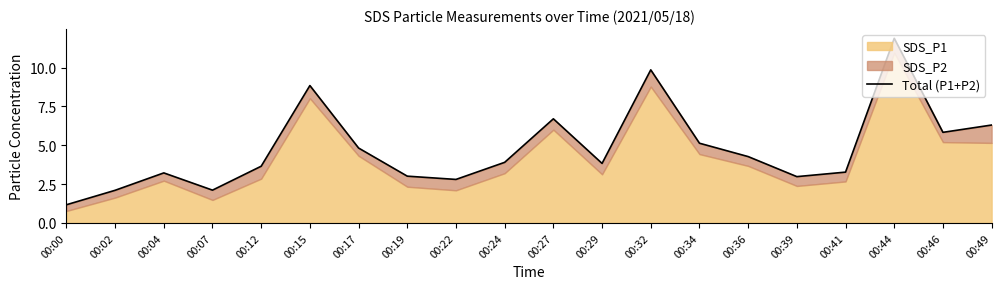

What is the difference between the values at 00:46 and 00:27?

0.9